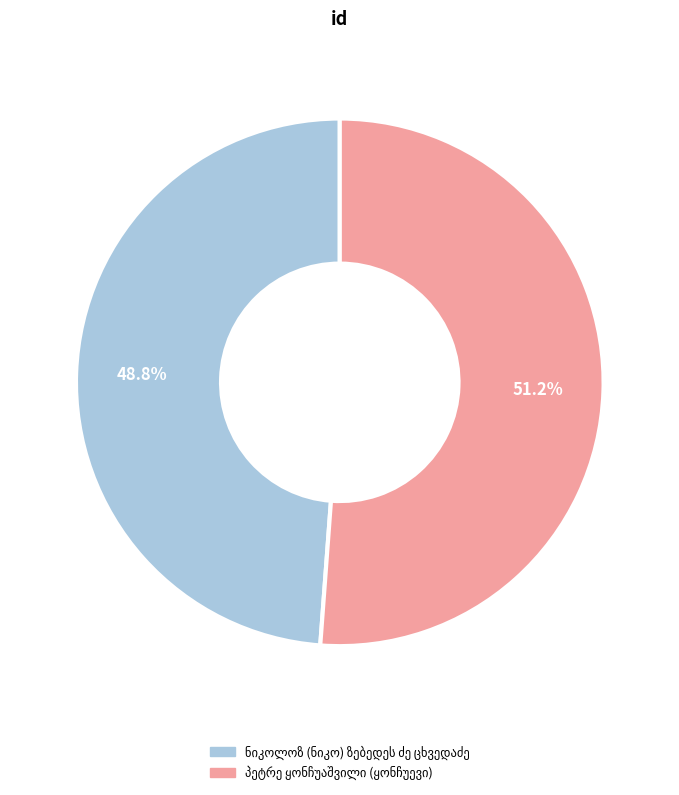

Does any single category account for the majority?

Yes